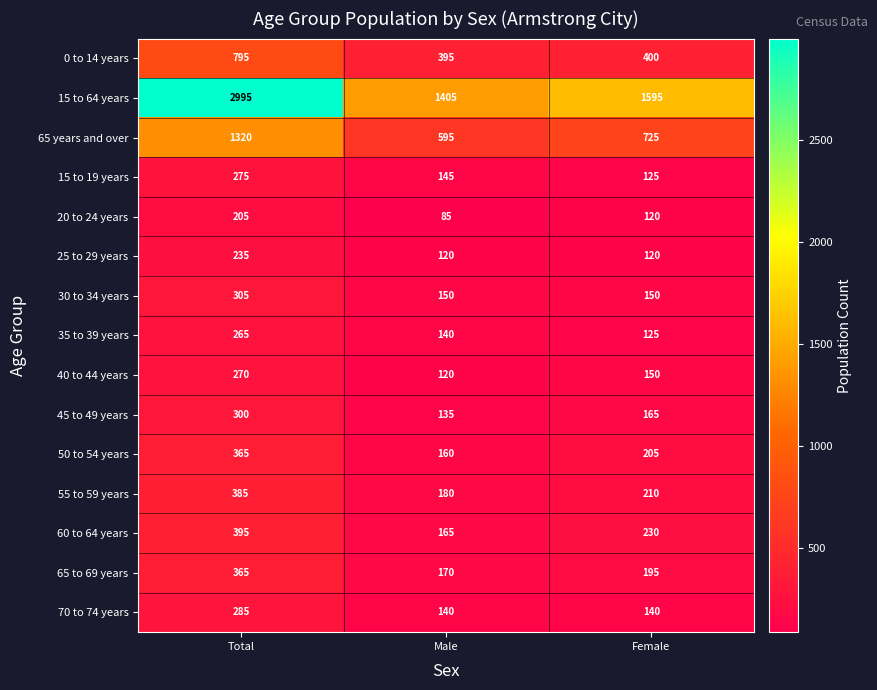

At which label is 15 to 19 years closest to 200?

Male